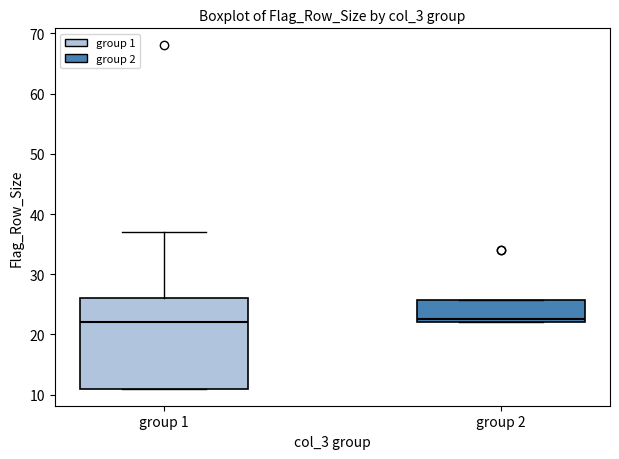

Where is the lower edge of the box for group 2 on the y-axis? The values are not printed on the chart, so give them approximately, as read against the axis.

22